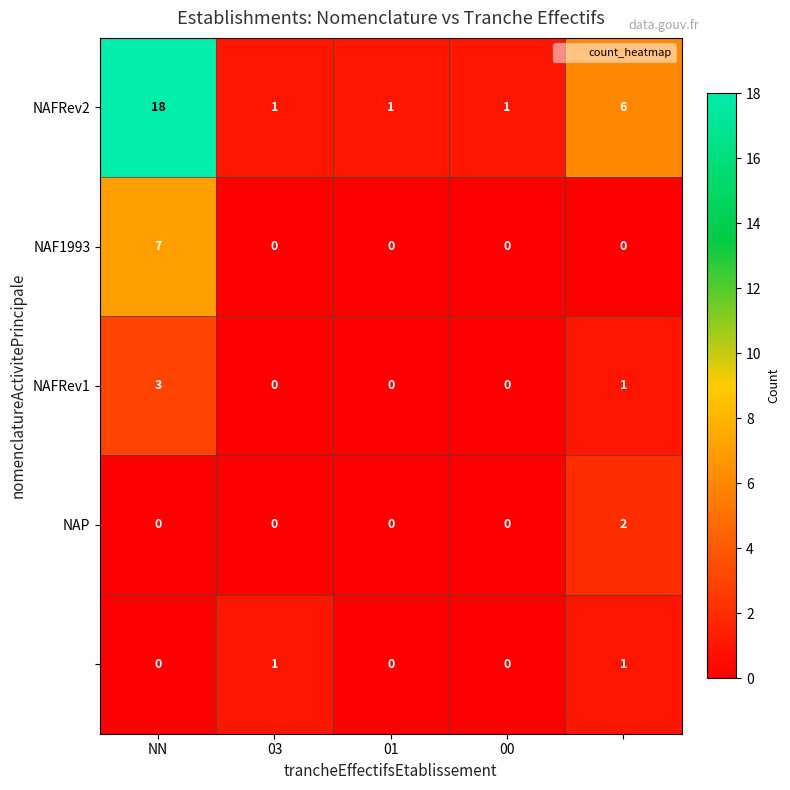

What is the maximum value shown in the chart?

18